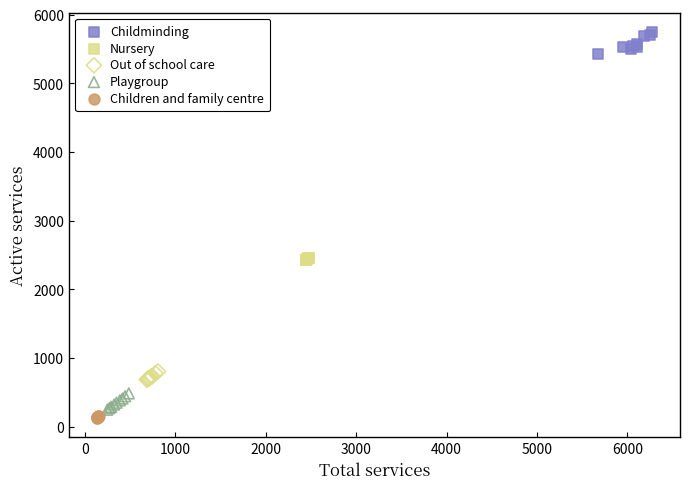

What are all the series names shown in the legend?

Childminding, Nursery, Out of school care, Playgroup, Children and family centre